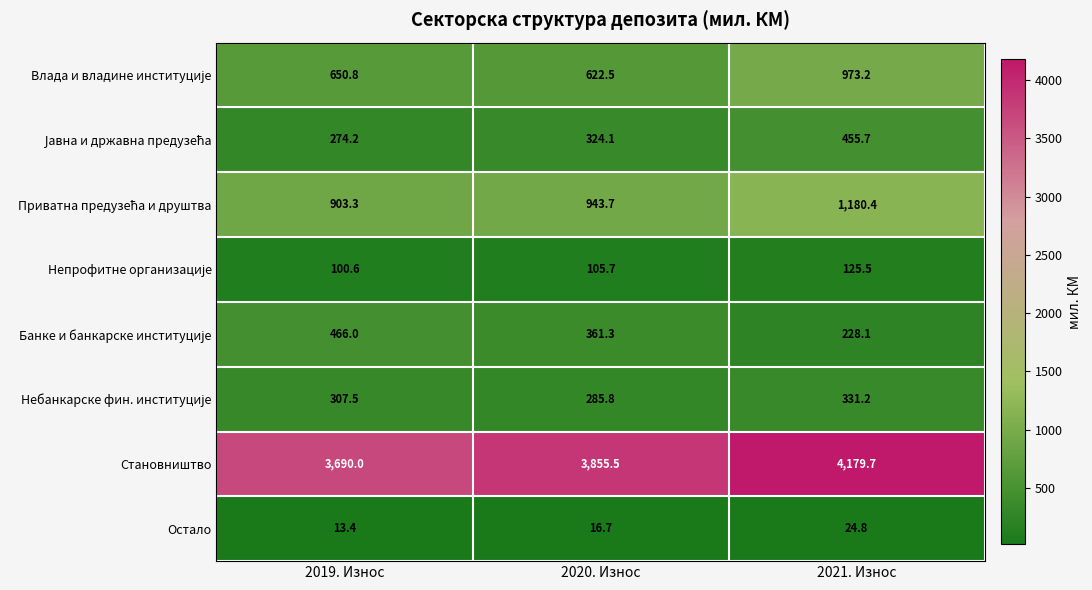

What is the greatest value displayed?

4179.7